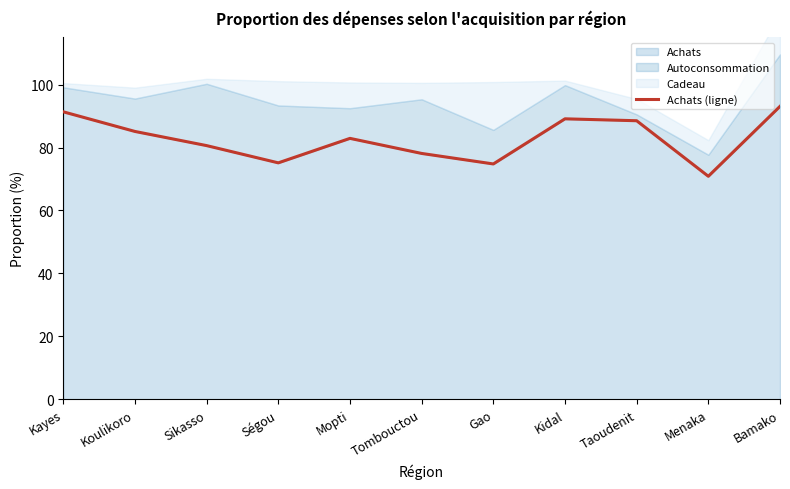

Reading right to left, extract all data points from this chart.

Bamako=93.1	Menaka=70.9	Taoudenit=88.5	Kidal=89.1	Gao=74.8	Tombouctou=78.1	Mopti=82.9	Ségou=75.1	Sikasso=80.6	Koulikoro=85.1	Kayes=91.4